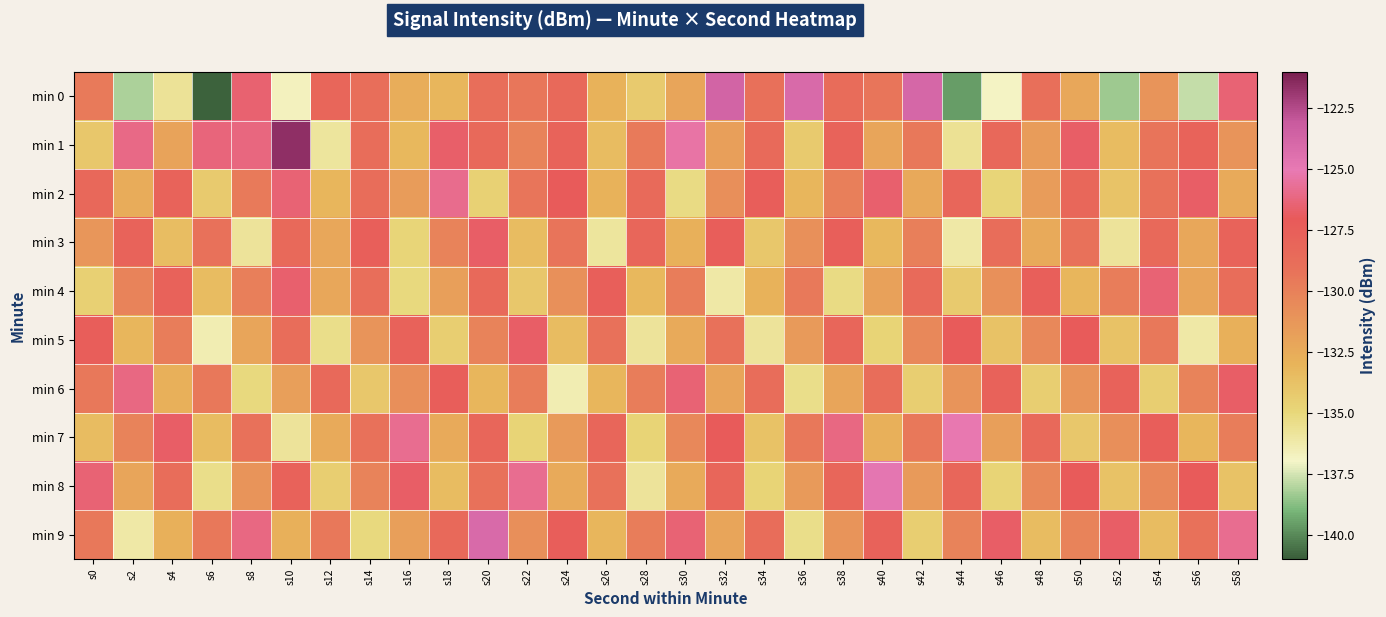

Which label corresponds to the largest value in the chart?

s10